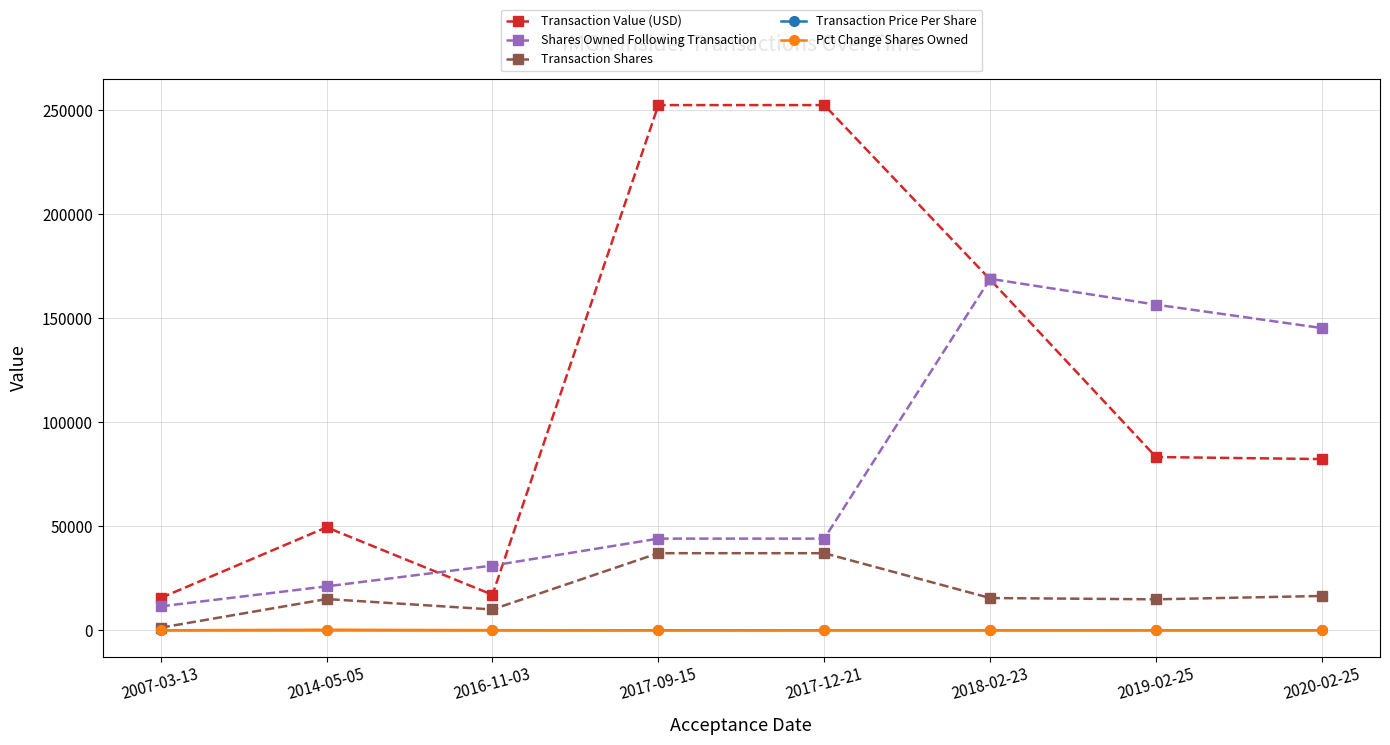

The value of Transaction Shares at 2017-09-15 is 37050.0. True or false?

True